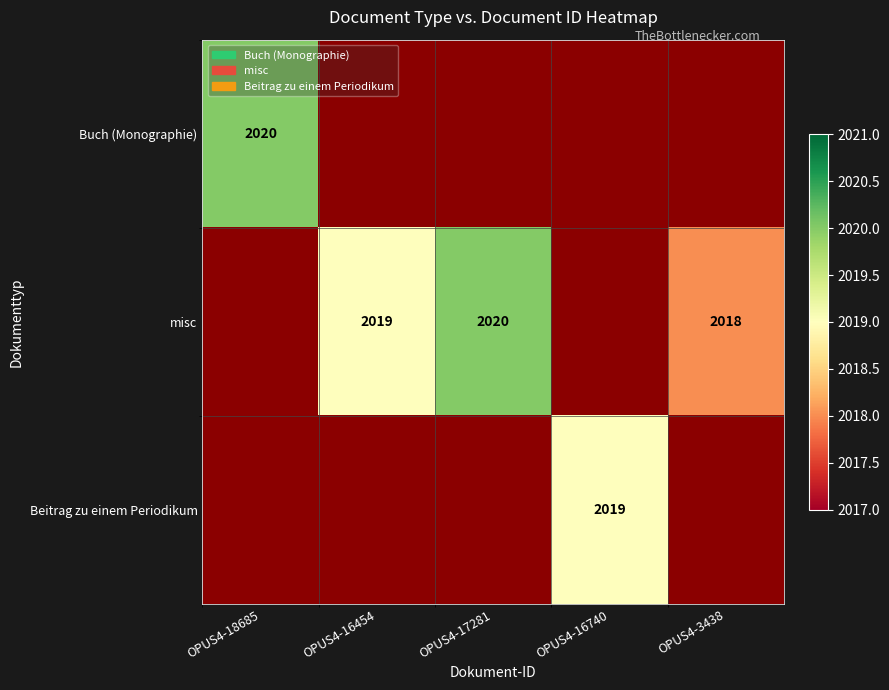

Count the number of categories in the chart.

5